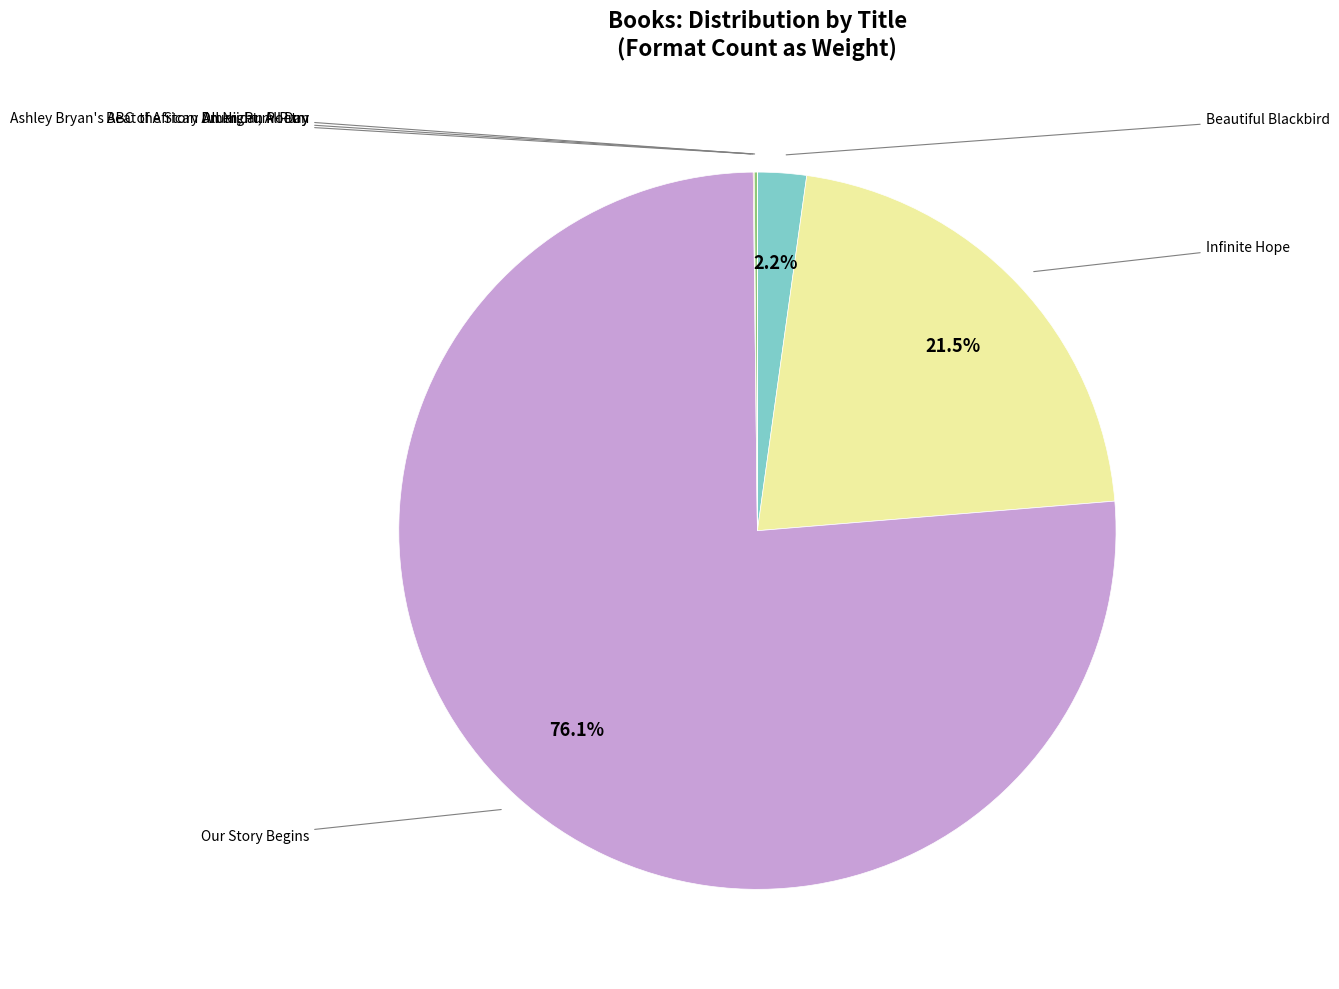

How many segments does this pie chart have?

6